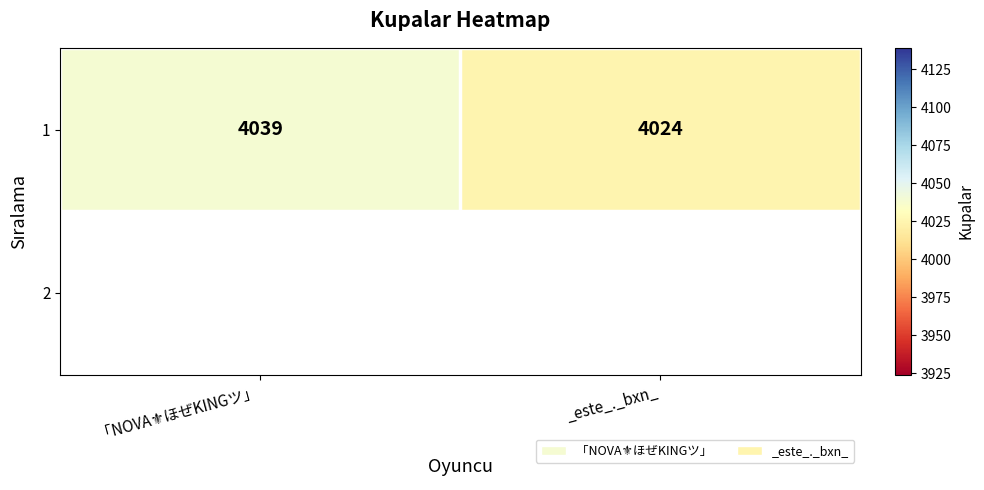

The chart shows a value of 2754 at 「NOVA⚜️ほぜKINGツ」. True or false?

False